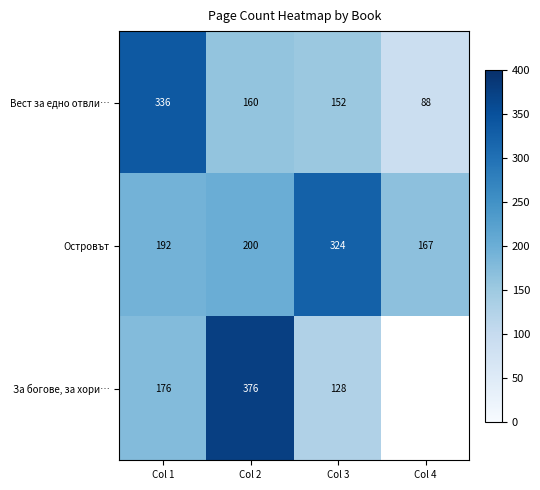

What is the average value of the Вест за едно отвли… series?

184